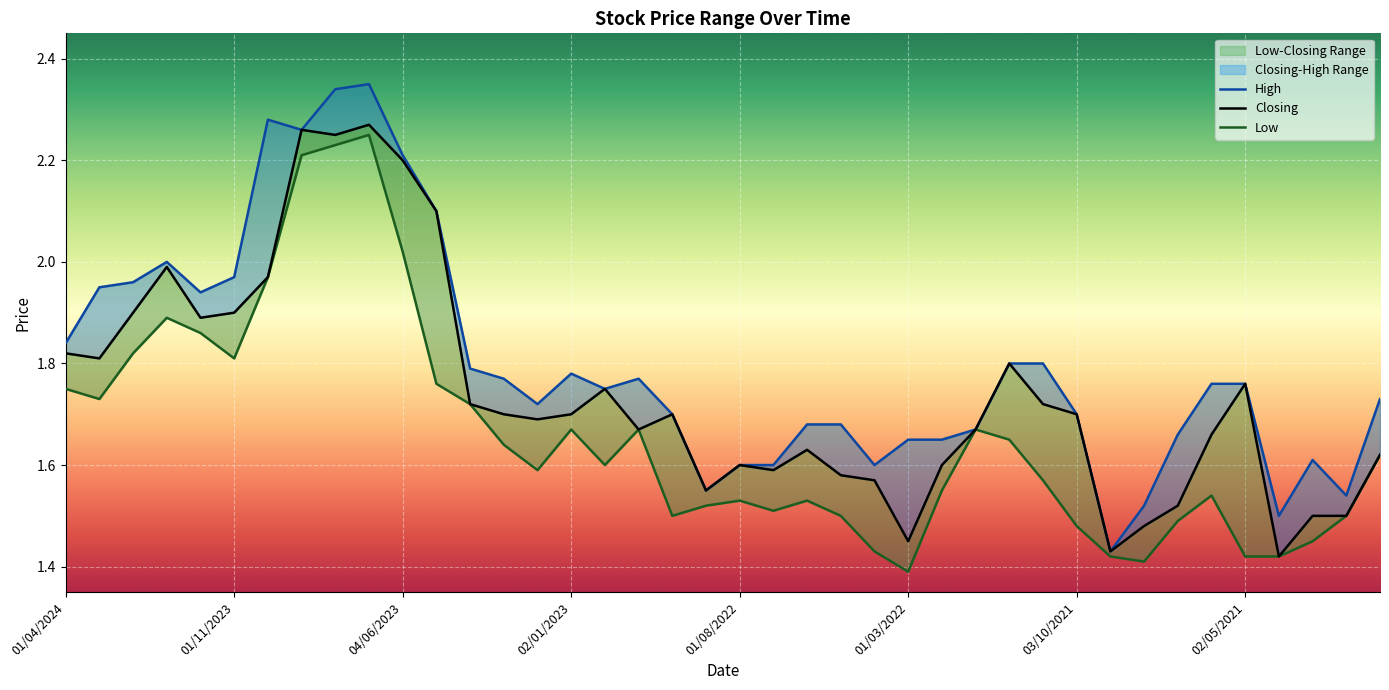

What is the difference between the second highest and minimum values in the Low series?

0.8